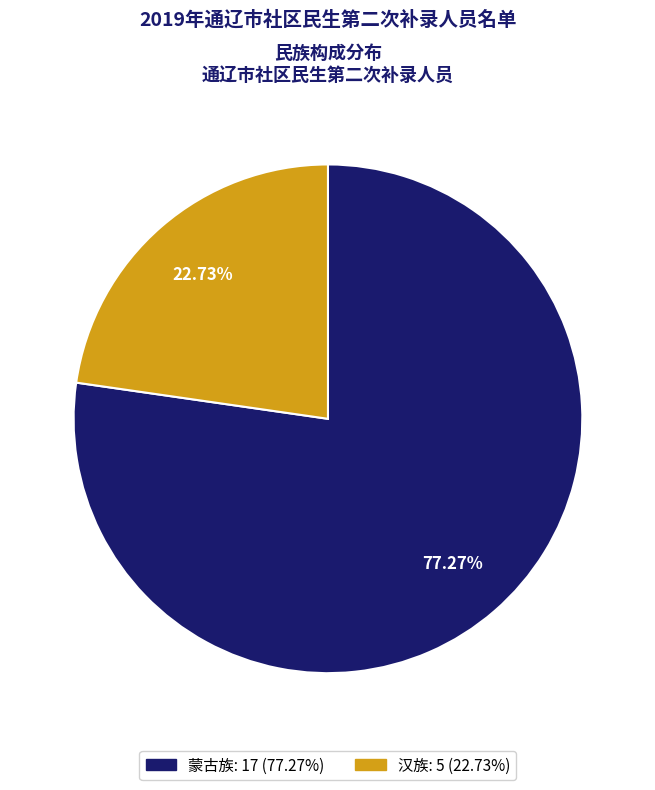

To the nearest percent, what is the average slice percentage?

50%